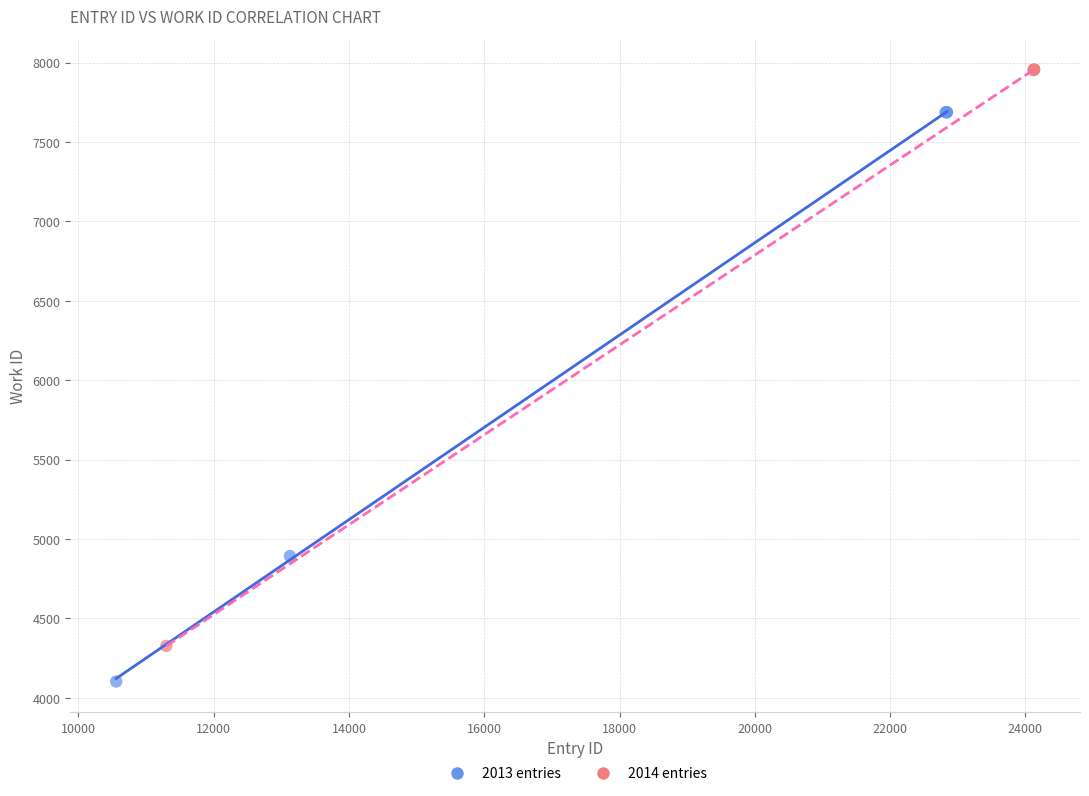

Which series reaches the maximum Y coordinate?

2014 entries